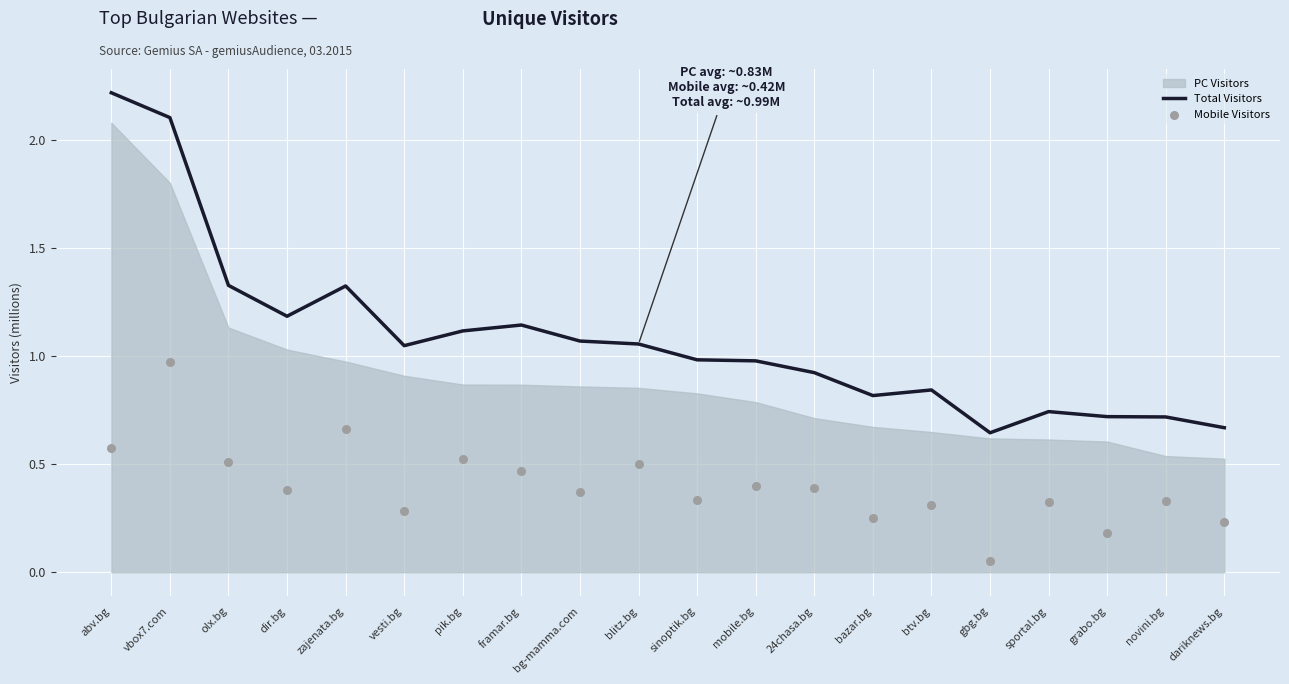

What is the total value across all series at novini.bg?

1.0